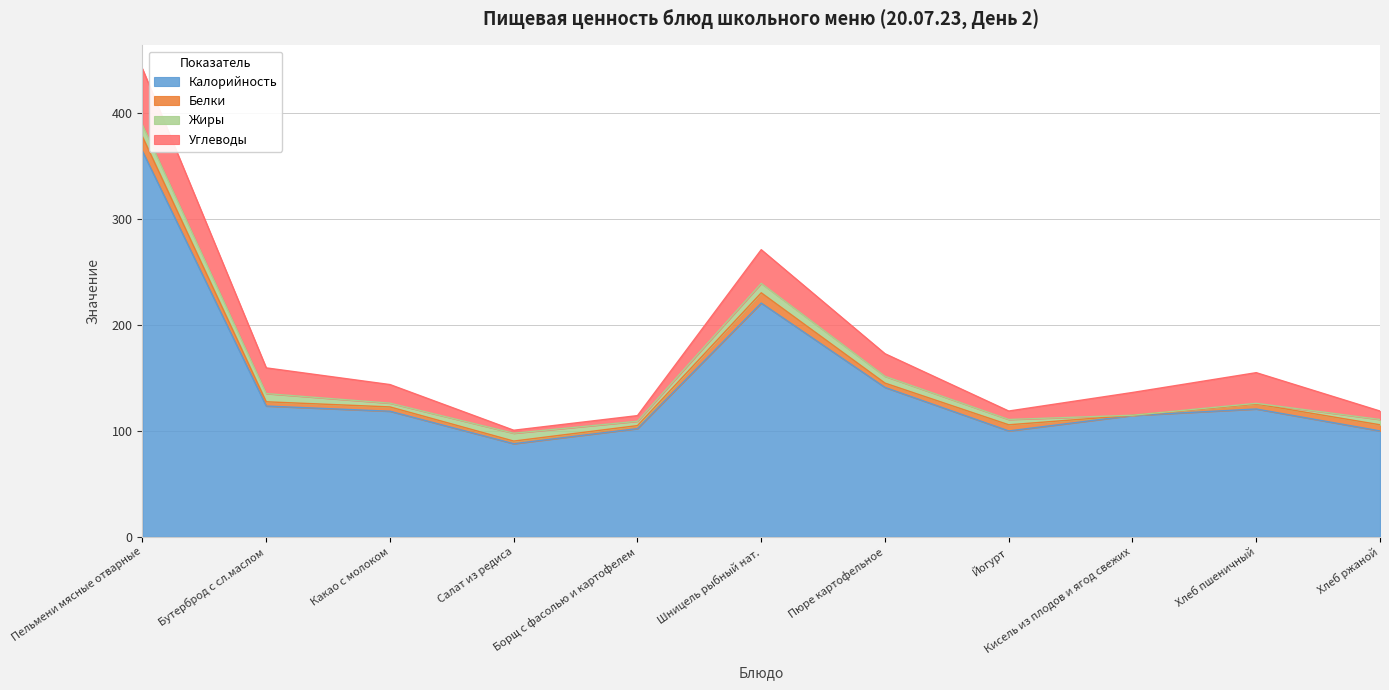

What is the difference between the Жиры values at Йогурт and Пюре картофельное?

1.4